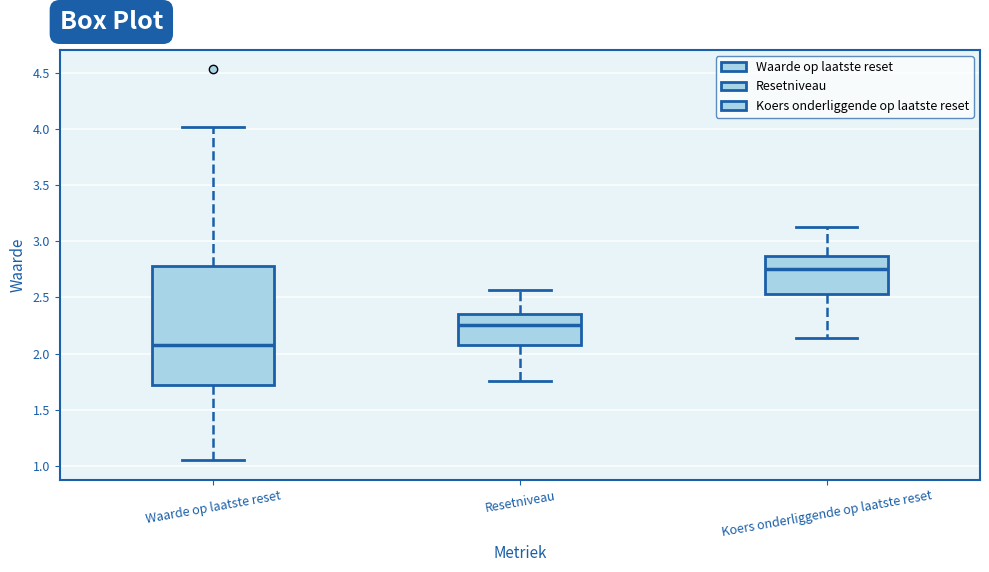

Reading left to right, read every box against the y-axis: the position of its median line, the range the box covers, and the ends of its whiskers. The values are not printed on the chart, so give them approximately, as read against the axis.

Waarde op laatste reset: median 2.10, box 1.70 to 2.80, whiskers 1.05 to 4.00
Resetniveau: median 2.25, box 2.10 to 2.35, whiskers 1.75 to 2.55
Koers onderliggende op laatste reset: median 2.75, box 2.55 to 2.85, whiskers 2.15 to 3.15